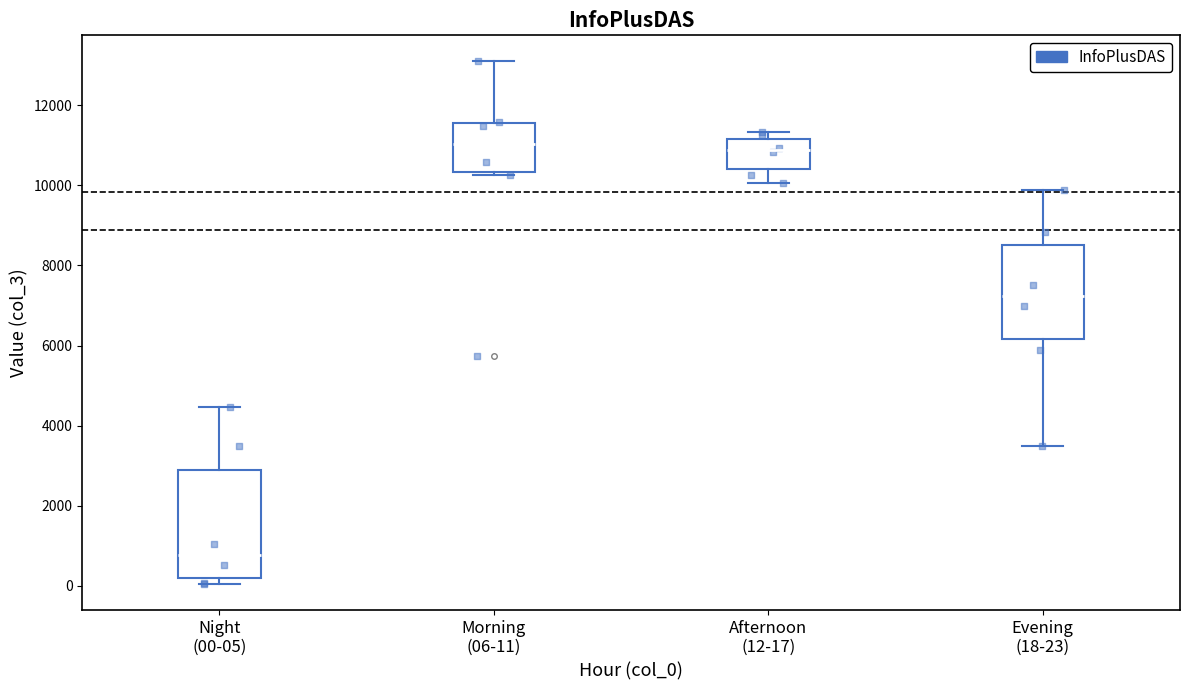

Reading left to right, read every box against the y-axis: the position of its median line, the range the box covers, and the ends of its whiskers. The values are not printed on the chart, so give them approximately, as read against the axis.

Night (00-05): median 800, box 200 to 2800, whiskers 0 to 4400
Morning (06-11): median 11000, box 10400 to 11600, whiskers 10200 to 13000
Afternoon (12-17): median 10800, box 10400 to 11200, whiskers 10000 to 11400
Evening (18-23): median 7200, box 6200 to 8600, whiskers 3400 to 9800